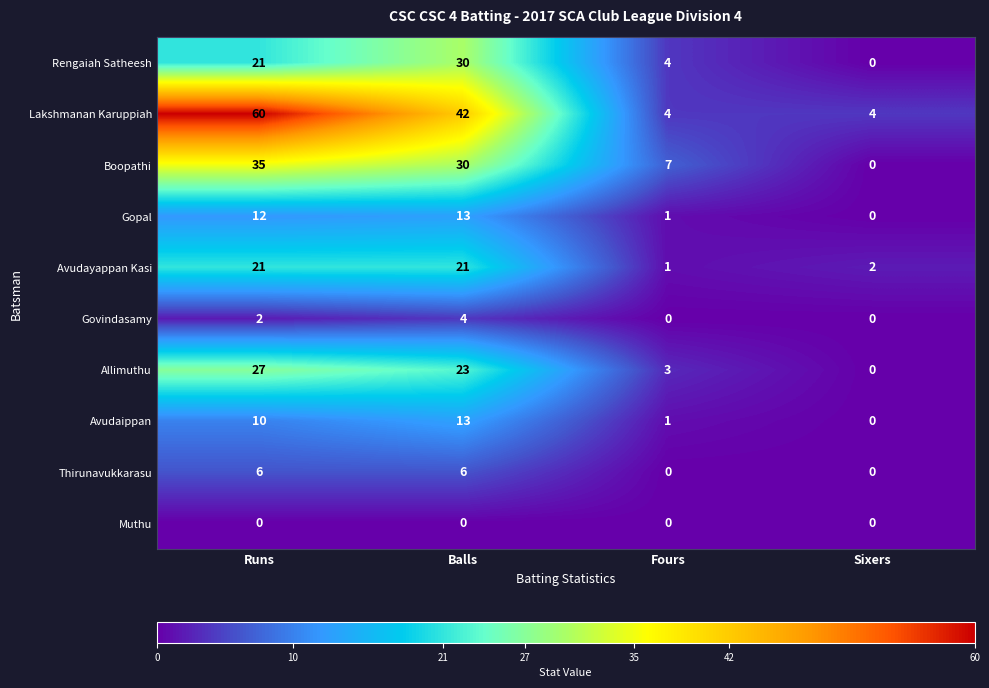

Which series has the largest total across all categories?

Lakshmanan Karuppiah